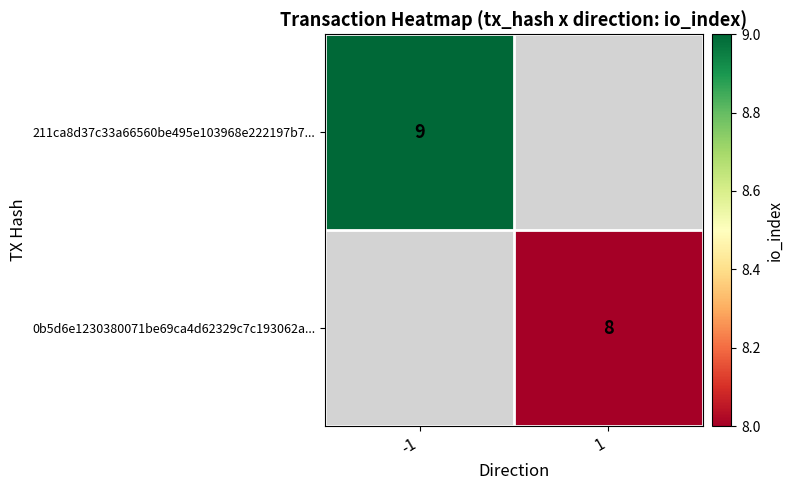

True or false: 211ca8d37c33a66560be495e103968e222197b7... has a value of 9 at -1.

True